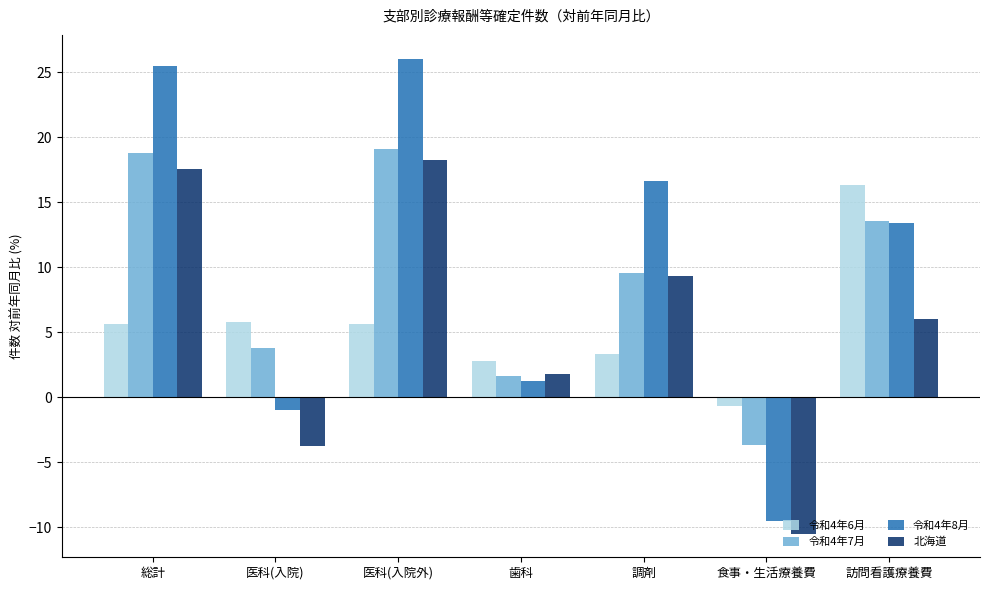

Reading left to right, transcribe all the data shown in this chart.

令和4年6月: 5.6	5.8	5.6	2.8	3.3	-0.7	16.4
令和4年7月: 18.8	3.8	19.1	1.6	9.5	-3.6	13.6
令和4年8月: 25.5	-1.0	26.1	1.3	16.7	-9.5	13.4
北海道: 17.6	-3.8	18.3	1.8	9.3	-10.5	6.0